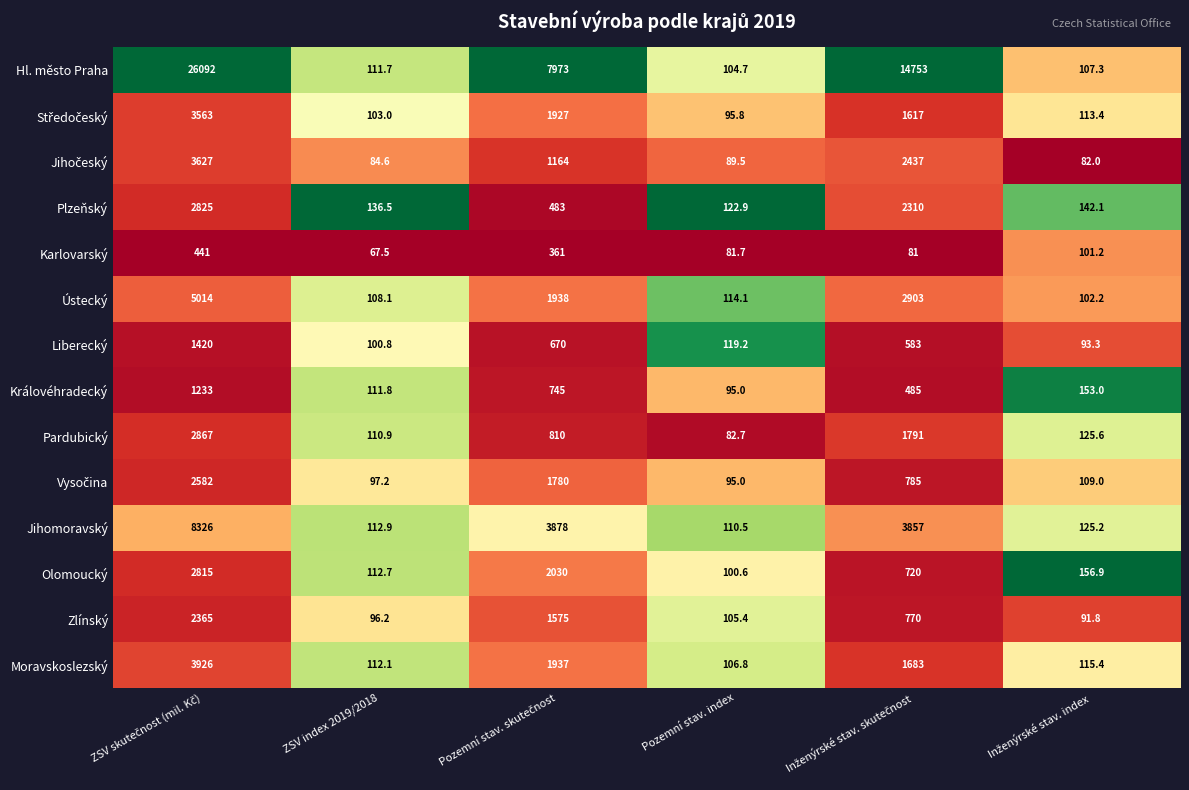

What is the average value of the Olomoucký series?

989.2